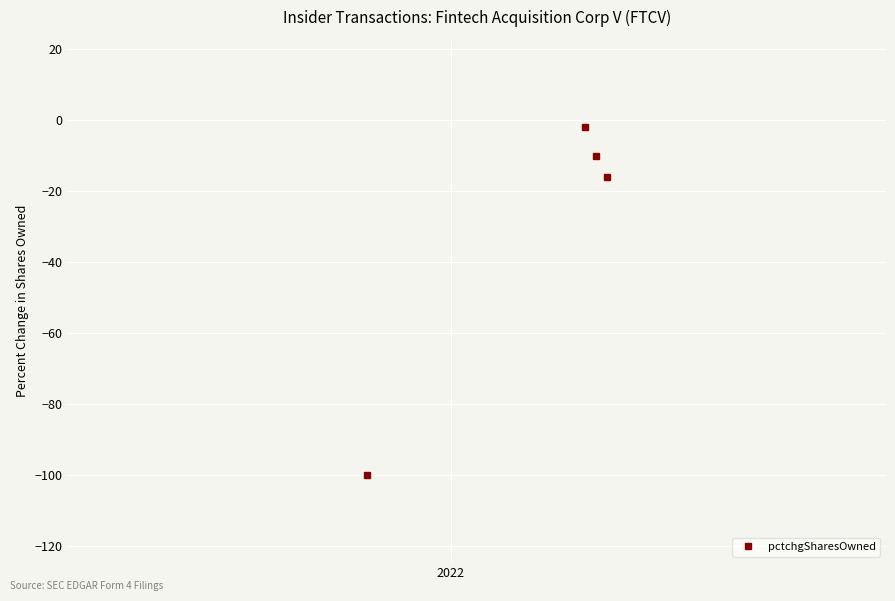

True or false: the data has more than 1 interior local peaks.

False